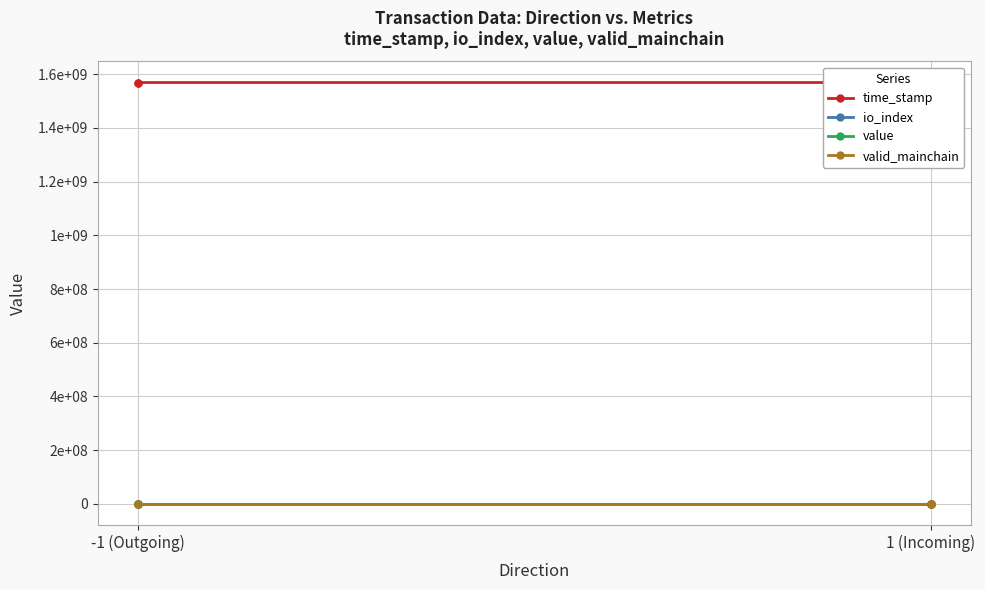

At which category is the sum across all series the highest?

-1 (Outgoing)